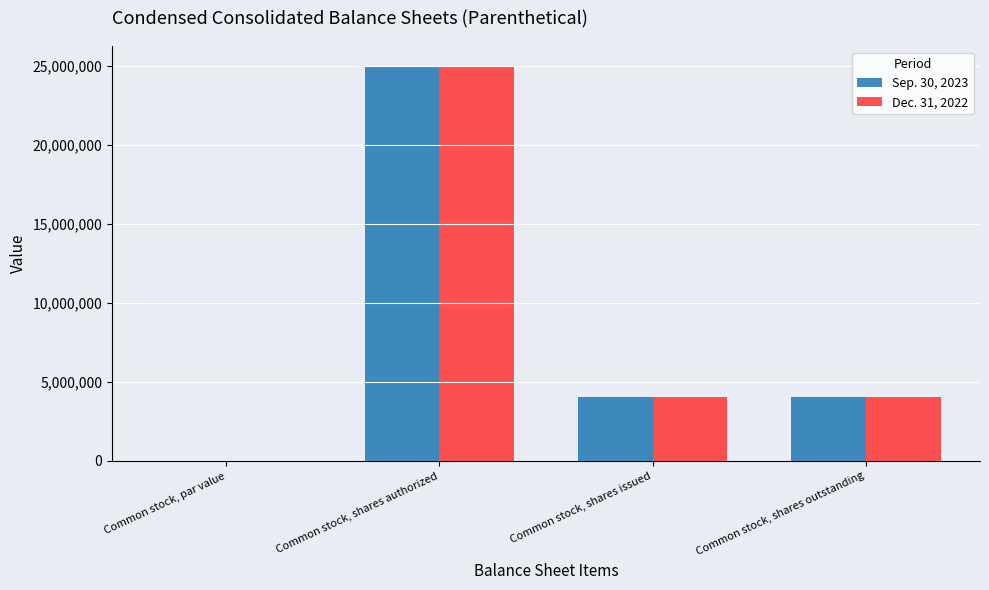

True or false: Sep. 30, 2023 has a value of 4073757.0 at Common stock, shares outstanding.

True